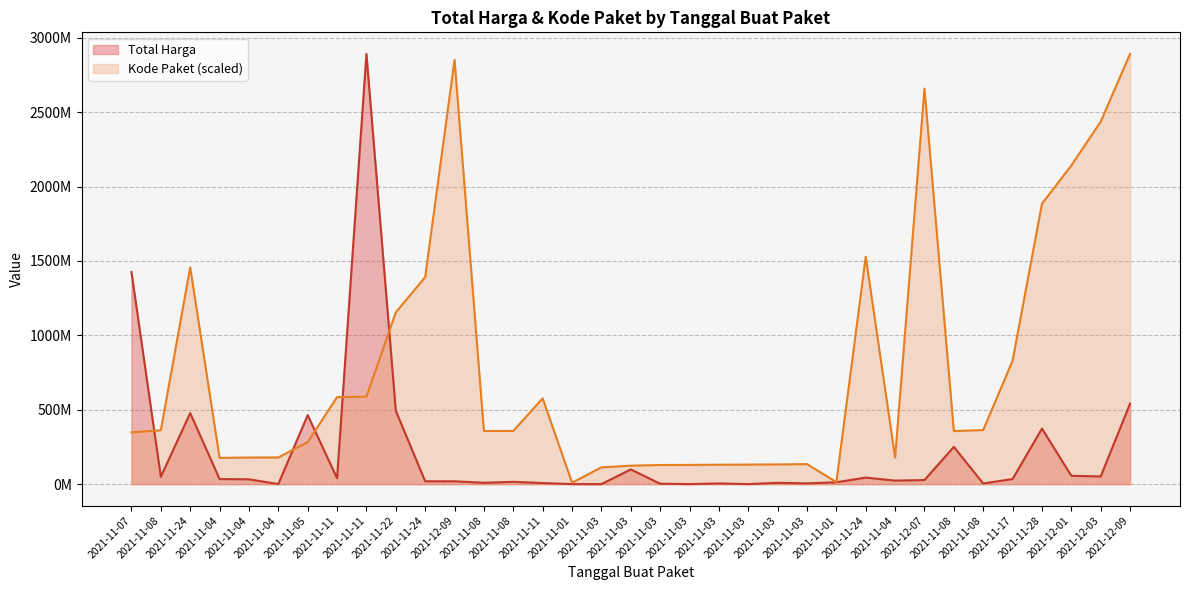

List the series in order of their overall mean, lowest first.

Total Harga, Kode Paket (scaled)